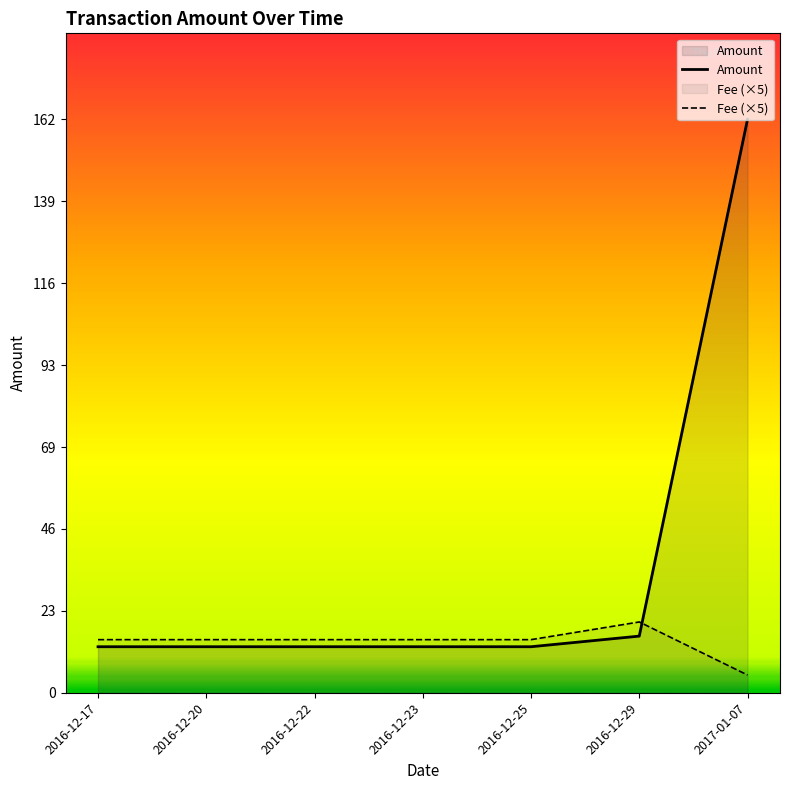

What is the sum of the Amount values at 2016-12-23 and 2016-12-25?

26